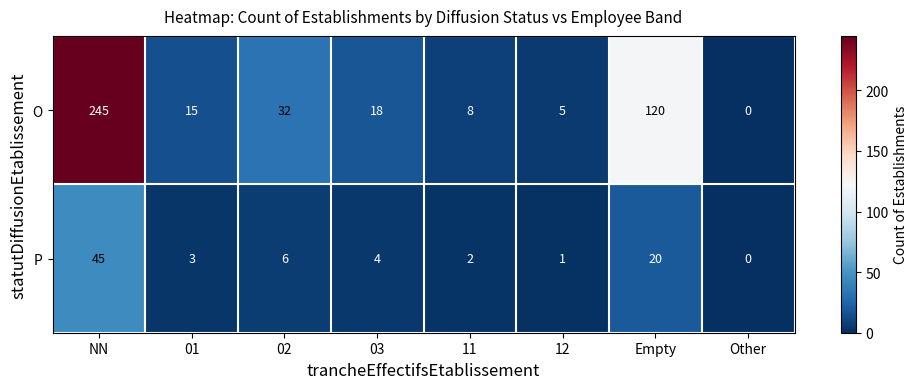

List the series in order of their peak value, lowest first.

P, O